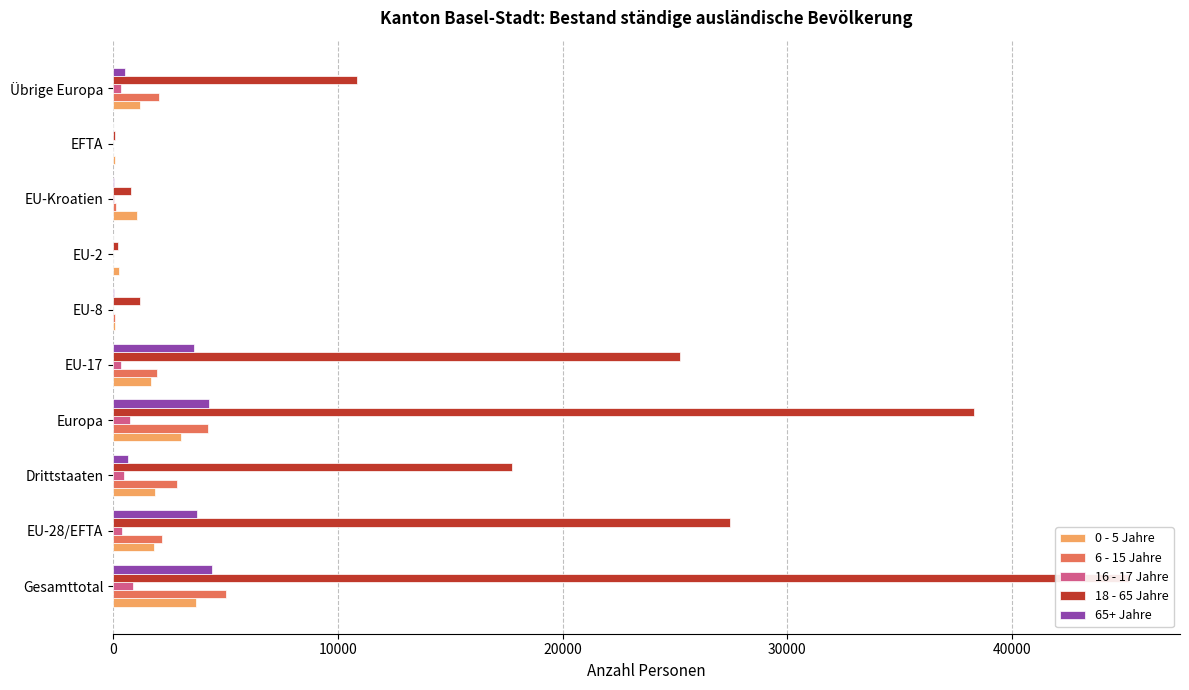

Rank the series by their maximum value, from highest to lowest.

18 - 65 Jahre, 6 - 15 Jahre, 65+ Jahre, 0 - 5 Jahre, 16 - 17 Jahre